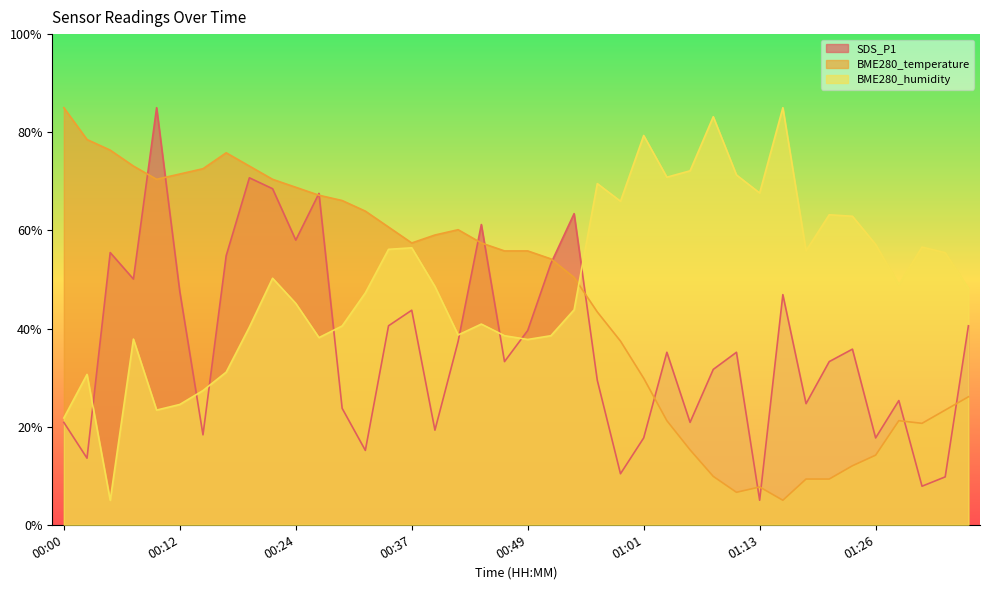

At which label is BME280_humidity closest to 45?

00:24